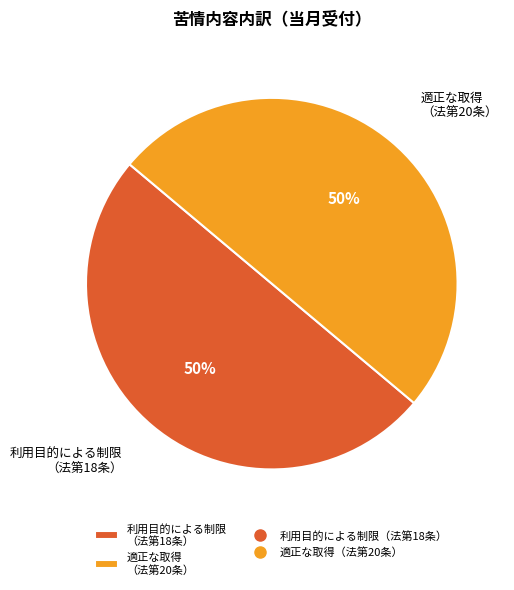

To the nearest percent, what is the average slice percentage?

50%